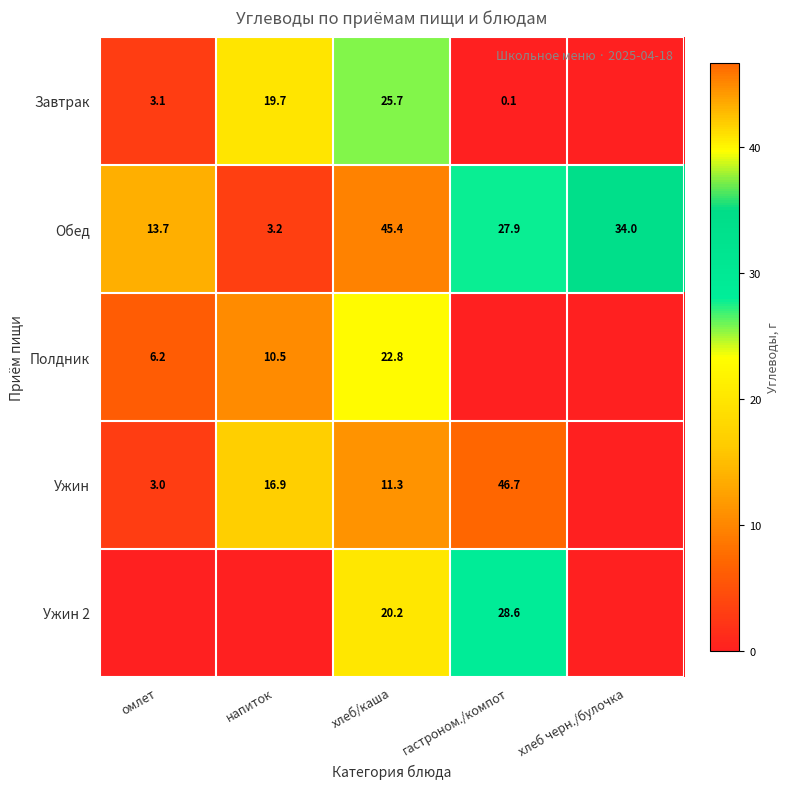

What is the total value across all series at хлеб/каша?

125.4